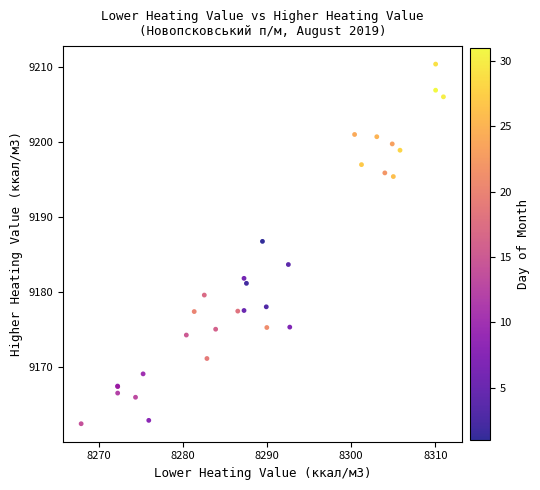

What Y value in the scatter plot is closest to 9186?

9186.8